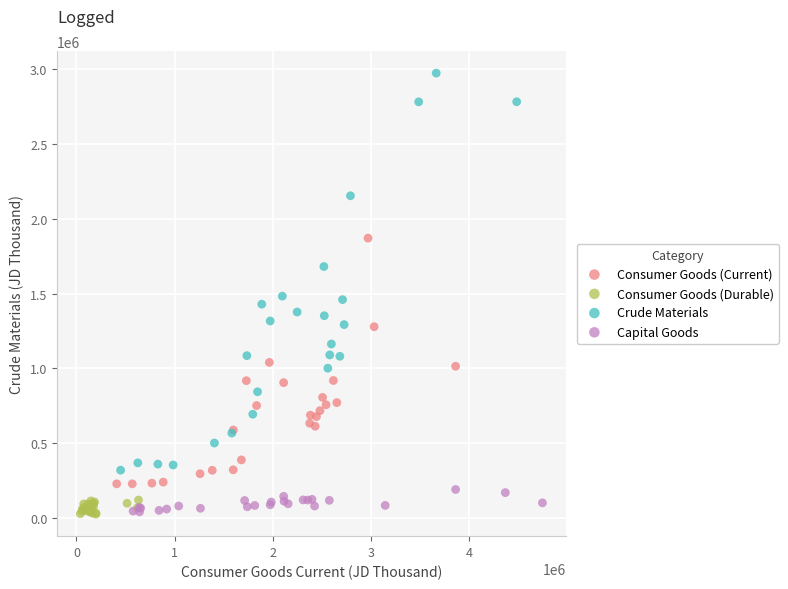

Which series has the widest spread of Y values?

Crude Materials